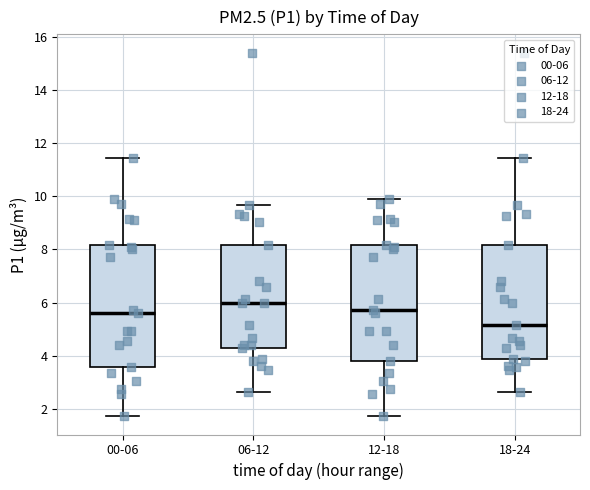

Reading left to right, transcribe this box plot: for each box, give where its median line is, the range the box spans, and where its two whiskers end, as read against the y-axis. The values are not printed on the chart, so give them approximately, as read against the axis.

00-06: median 5.6, box 3.6 to 8.2, whiskers 1.8 to 11.4
06-12: median 6.0, box 4.2 to 8.2, whiskers 2.6 to 9.6
12-18: median 5.8, box 3.8 to 8.2, whiskers 1.8 to 9.8
18-24: median 5.2, box 3.8 to 8.2, whiskers 2.6 to 11.4